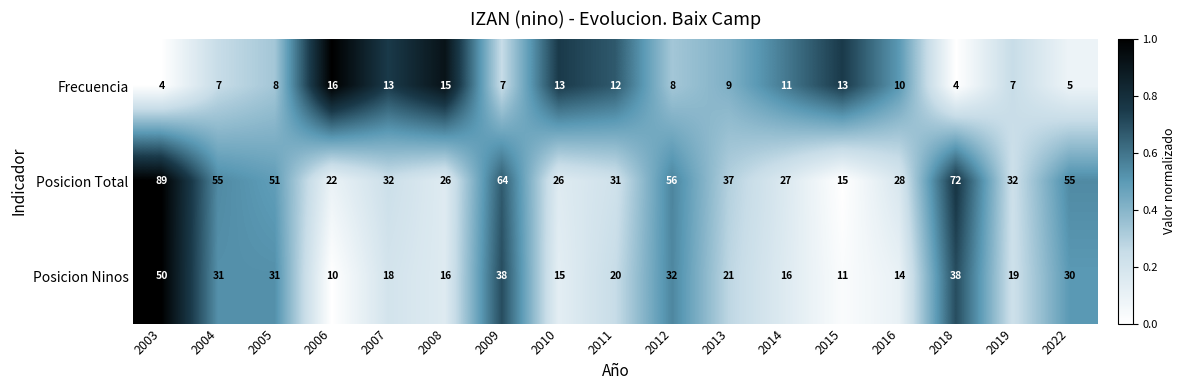

True or false: Posicion Total has a value of 98 at 2009.

False